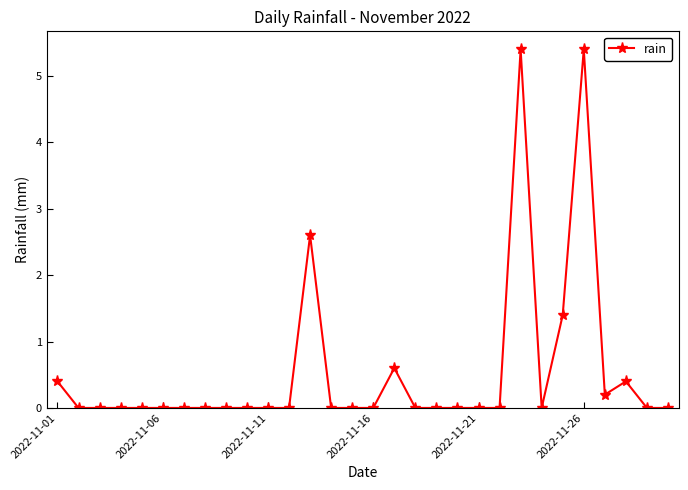

Count the number of categories in the chart.

30